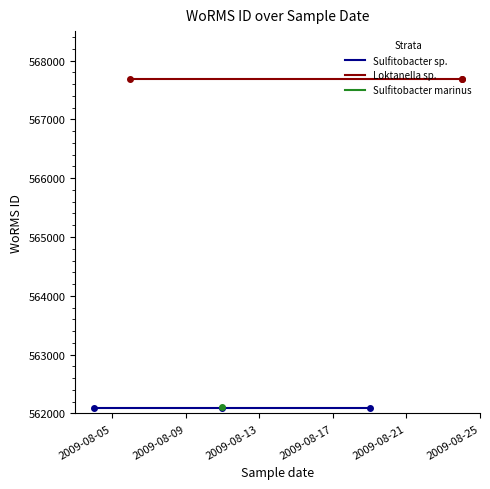

What is the sum of all Loktanella sp. values?

1703073